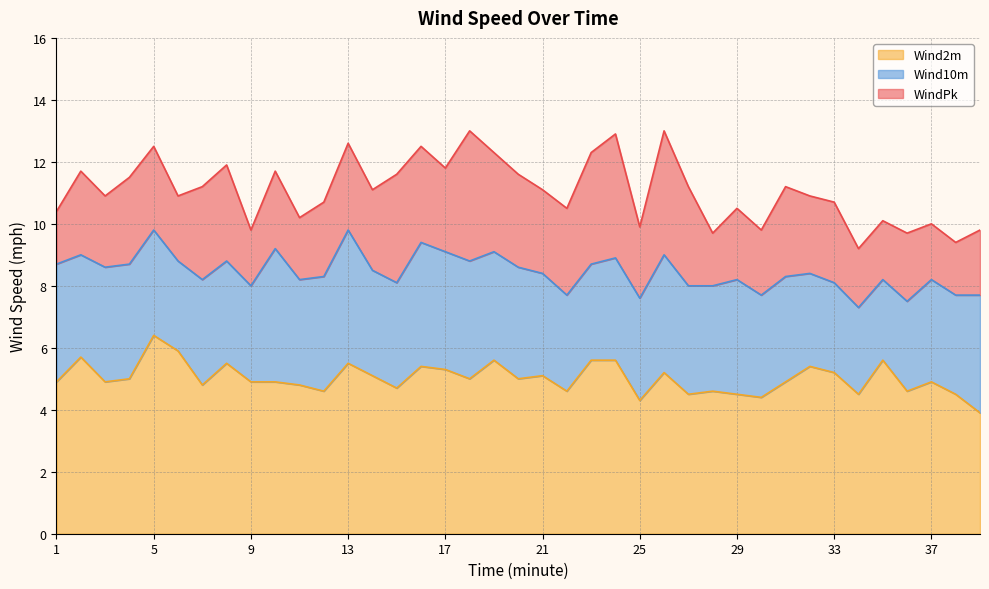

Reading left to right, transcribe all the data shown in this chart.

Wind10m: 8.7	9.0	8.6	8.7	9.8	8.8	8.2	8.8	8.0	9.2	8.2	8.3	9.8	8.5	8.1	9.4	9.1	8.8	9.1	8.6	8.4	7.7	8.7	8.9	7.6	9.0	8.0	8.0	8.2	7.7	8.3	8.4	8.1	7.3	8.2	7.5	8.2	7.7	7.7
Wind2m: 4.9	5.7	4.9	5.0	6.4	5.9	4.8	5.5	4.9	4.9	4.8	4.6	5.5	5.1	4.7	5.4	5.3	5.0	5.6	5.0	5.1	4.6	5.6	5.6	4.3	5.2	4.5	4.6	4.5	4.4	4.9	5.4	5.2	4.5	5.6	4.6	4.9	4.5	3.9
WindPk: 10.4	11.7	10.9	11.5	12.5	10.9	11.2	11.9	9.8	11.7	10.2	10.7	12.6	11.1	11.6	12.5	11.8	13.0	12.3	11.6	11.1	10.5	12.3	12.9	9.9	13.0	11.2	9.7	10.5	9.8	11.2	10.9	10.7	9.2	10.1	9.7	10.0	9.4	9.8